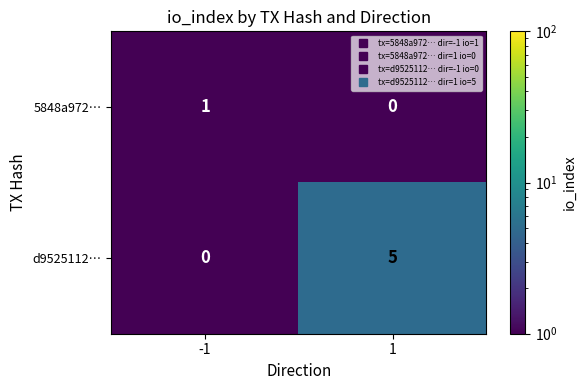

True or false: 5848a972… has a value of 0 at -1.

False